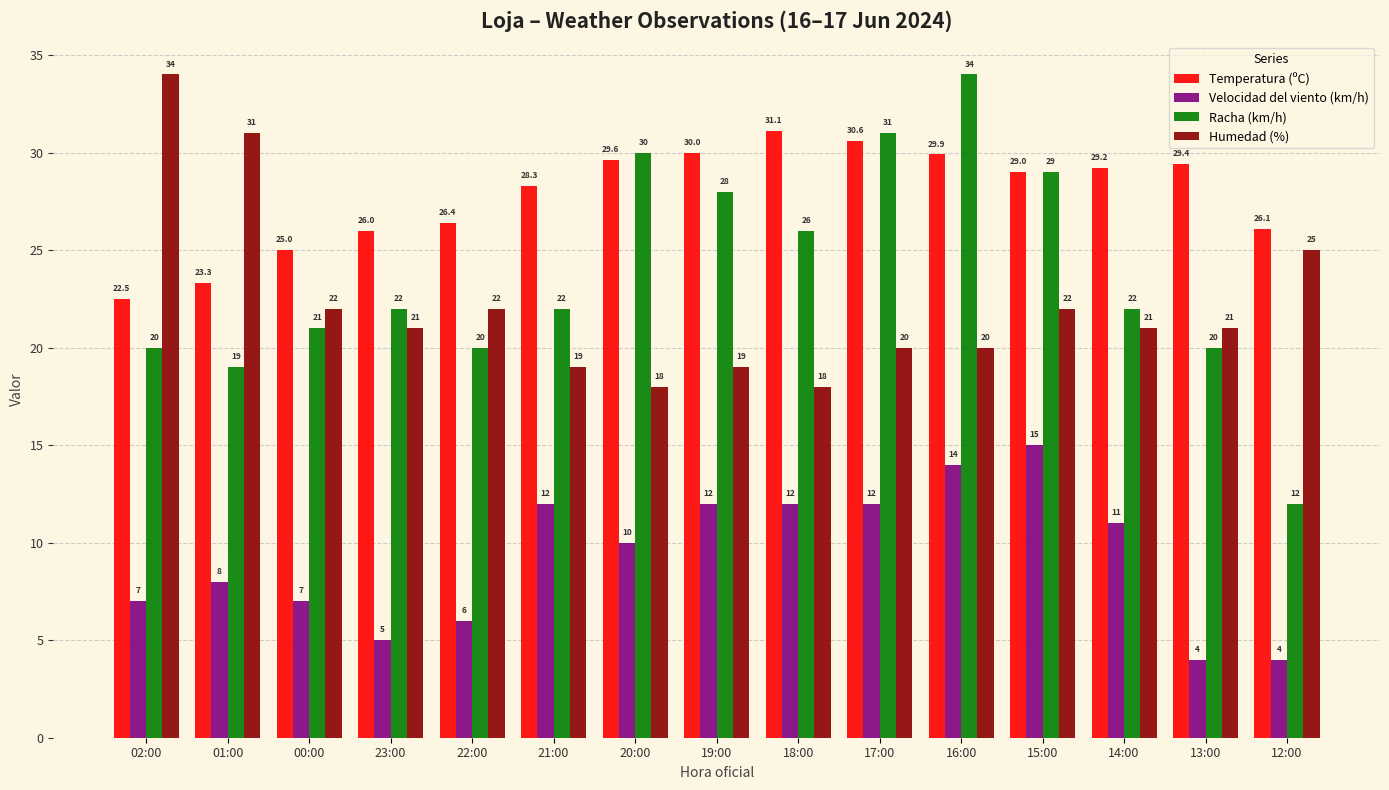

Are the bars grouped side by side (vs. stacked)?

Yes